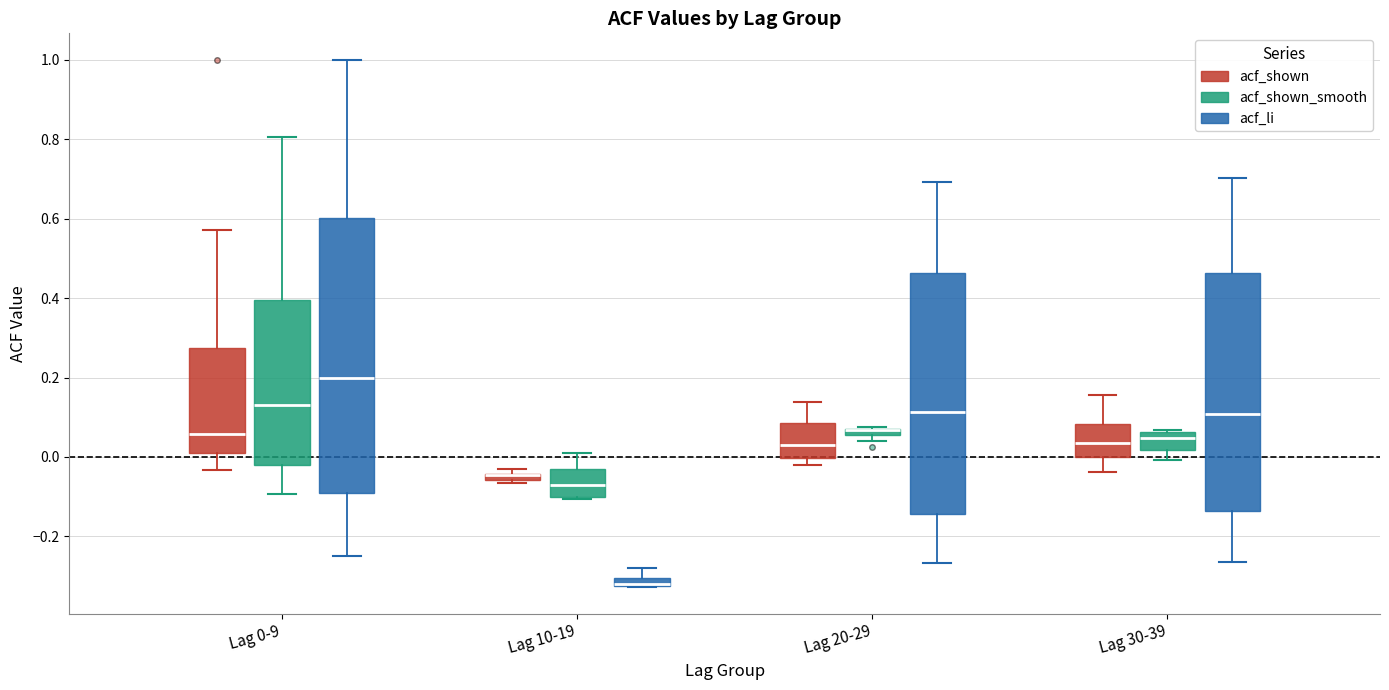

Which box is the tallest, from its lower edge to its upper edge?

Lag 0-9 (acf_li)